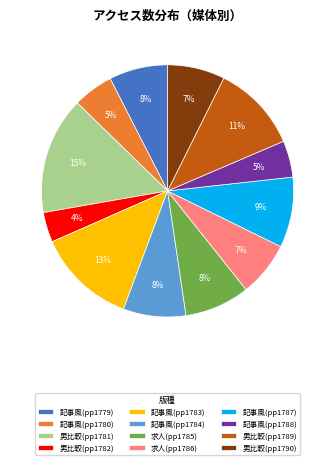

Between 求人(pp1785) and 男比較(pp1790), which is larger?

求人(pp1785)